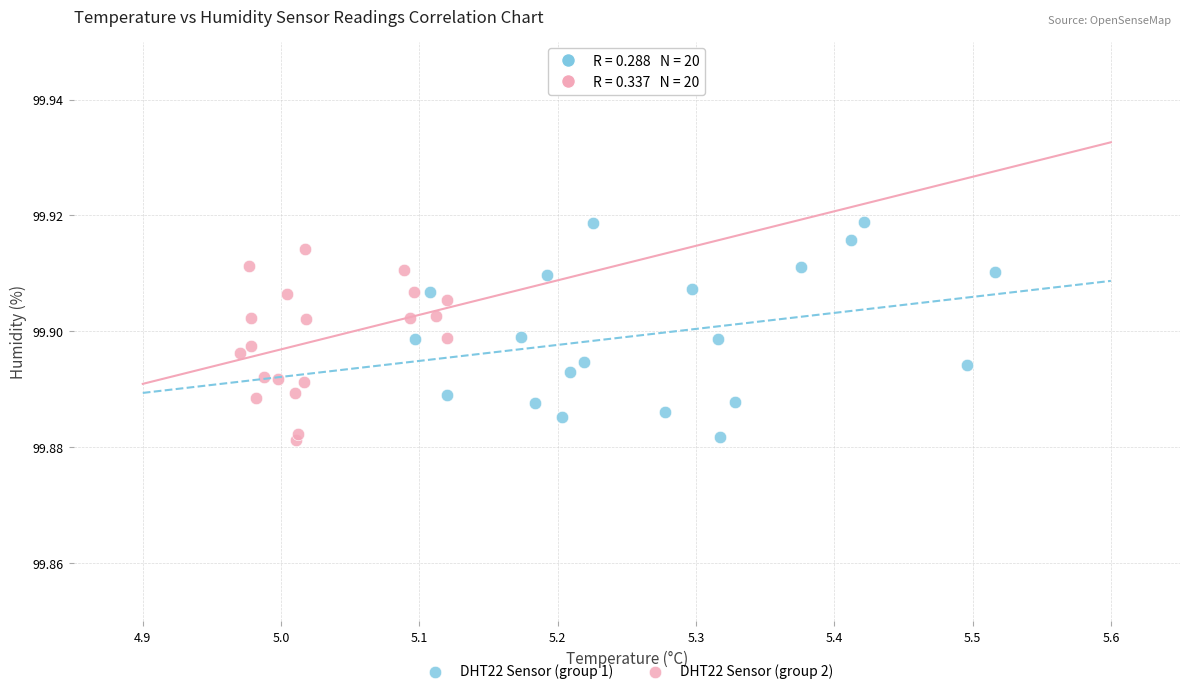

What are all the series names shown in the legend?

DHT22 Sensor (group 1), DHT22 Sensor (group 2)